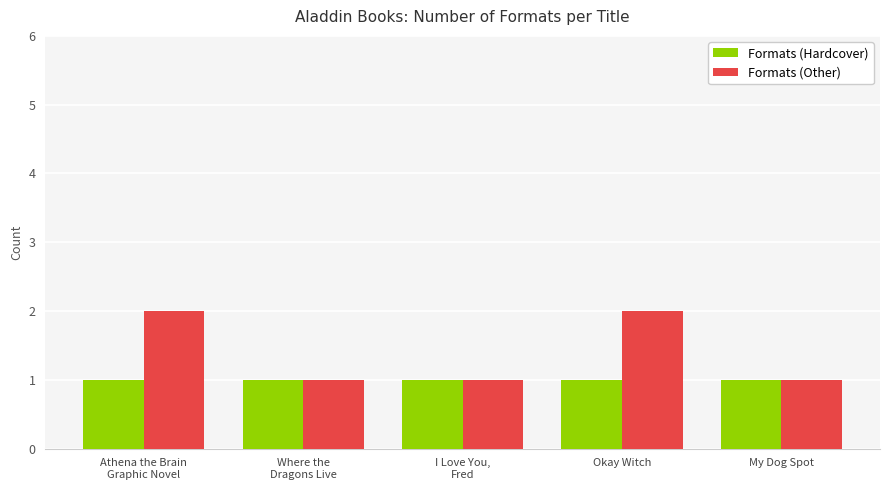

Is it true that Formats (Hardcover) equals 1 at My Dog Spot?

True